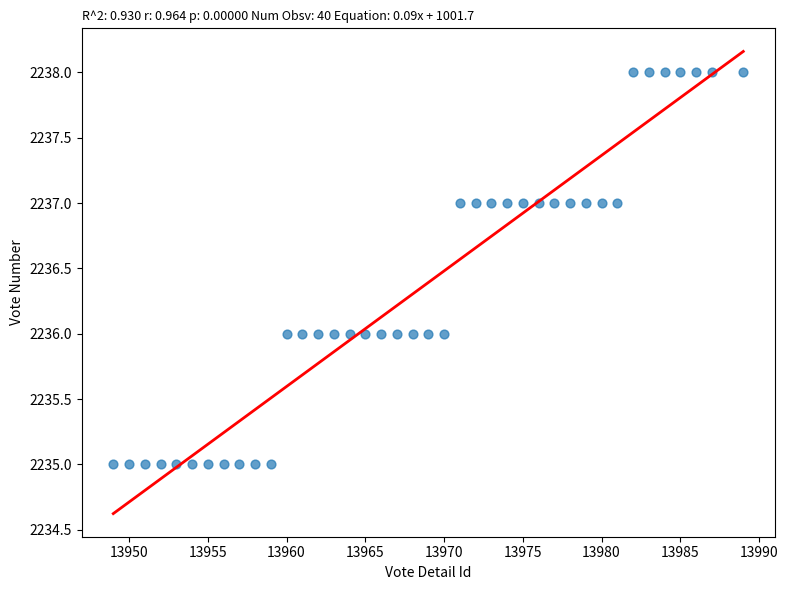

What is the range of Y values (max minus min)?

3